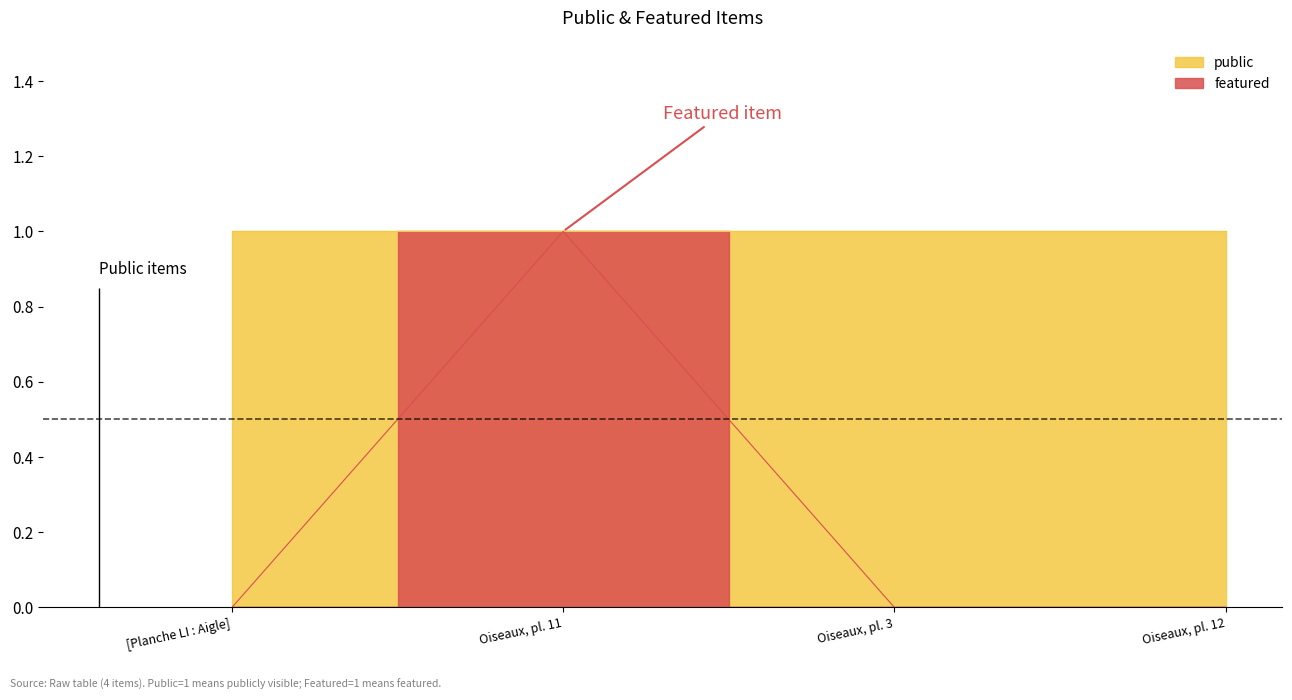

What is the change in value from [Planche LI : Aigle] to Oiseaux, pl. 11?

+1